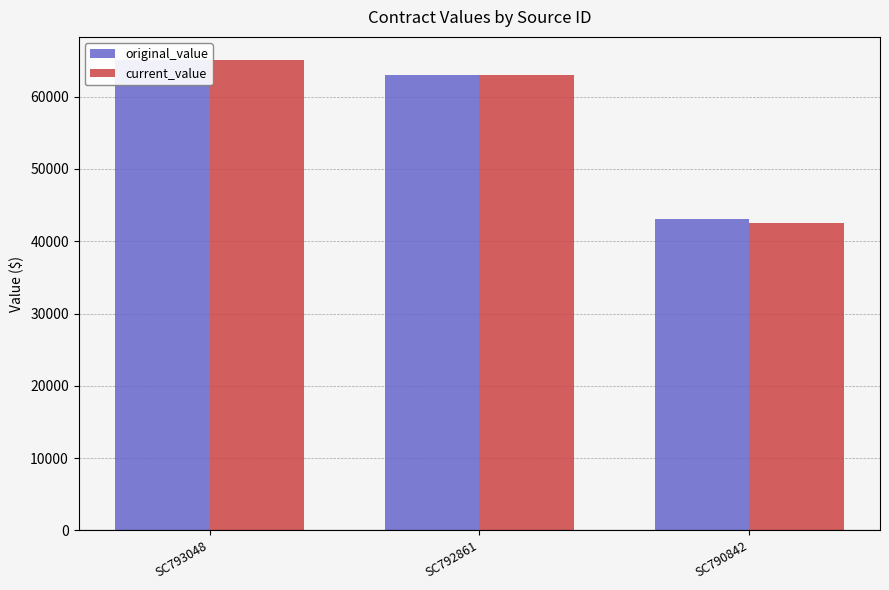

What is the sum of the original_value values at SC790842 and SC792861?

106120